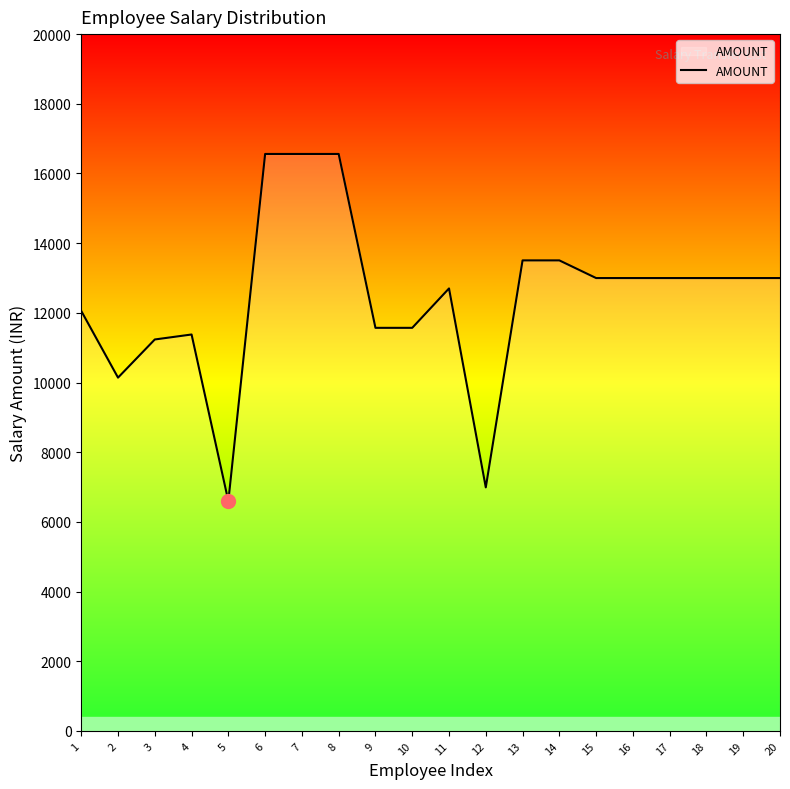

How many lines are shown in the chart?

1